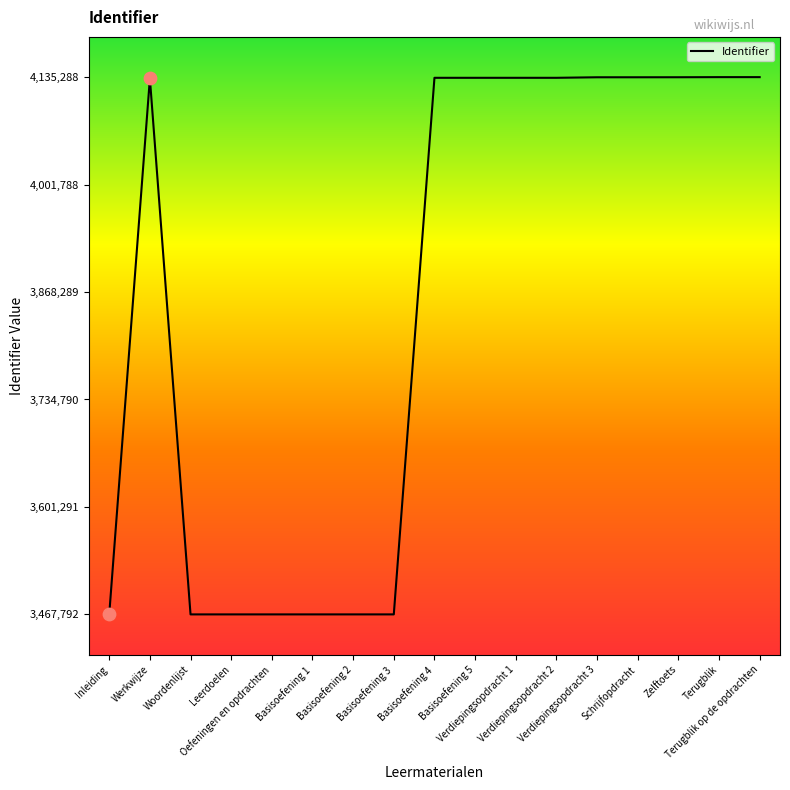

Approximately how many times larger is the value at Verdiepingsopdracht 1 compared to Basisoefening 2?

1.2